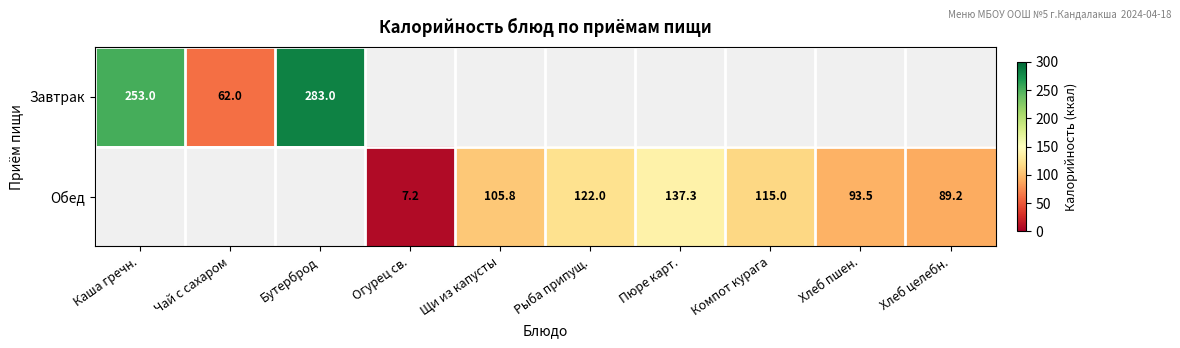

At which category does the chart reach its peak across all series?

Бутерброд